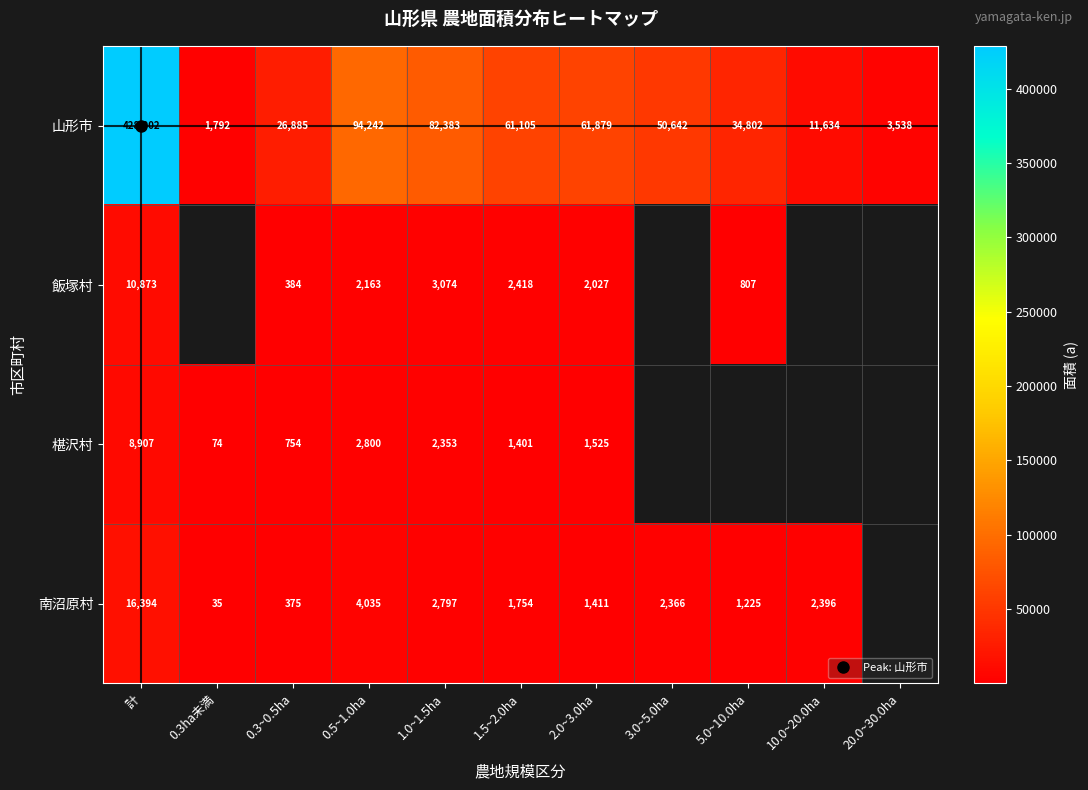

How many values in the 飯塚村 series are below 2418?

4